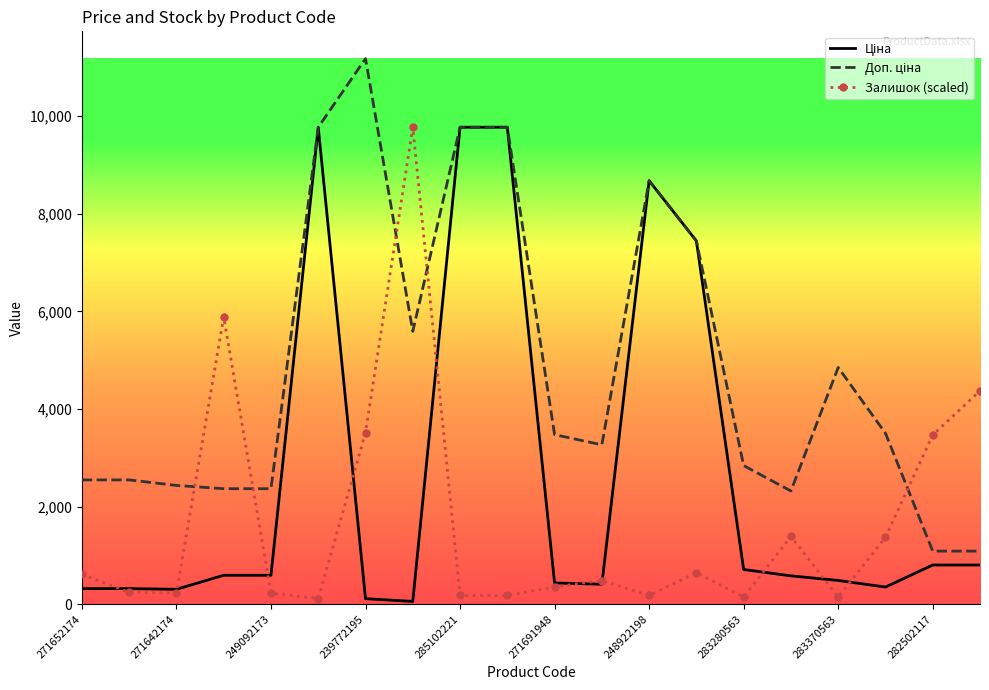

What is the maximum value shown in the chart?

11182.0